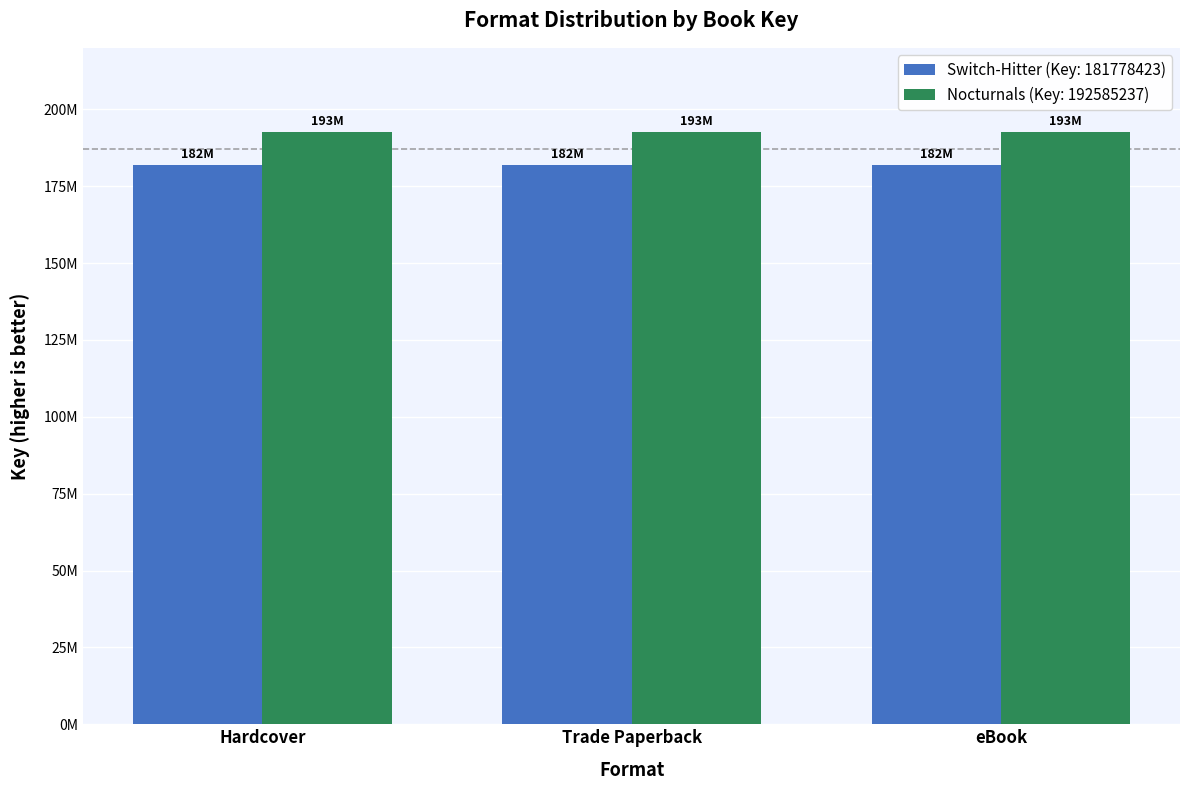

Does the chart contain stacked bars?

No